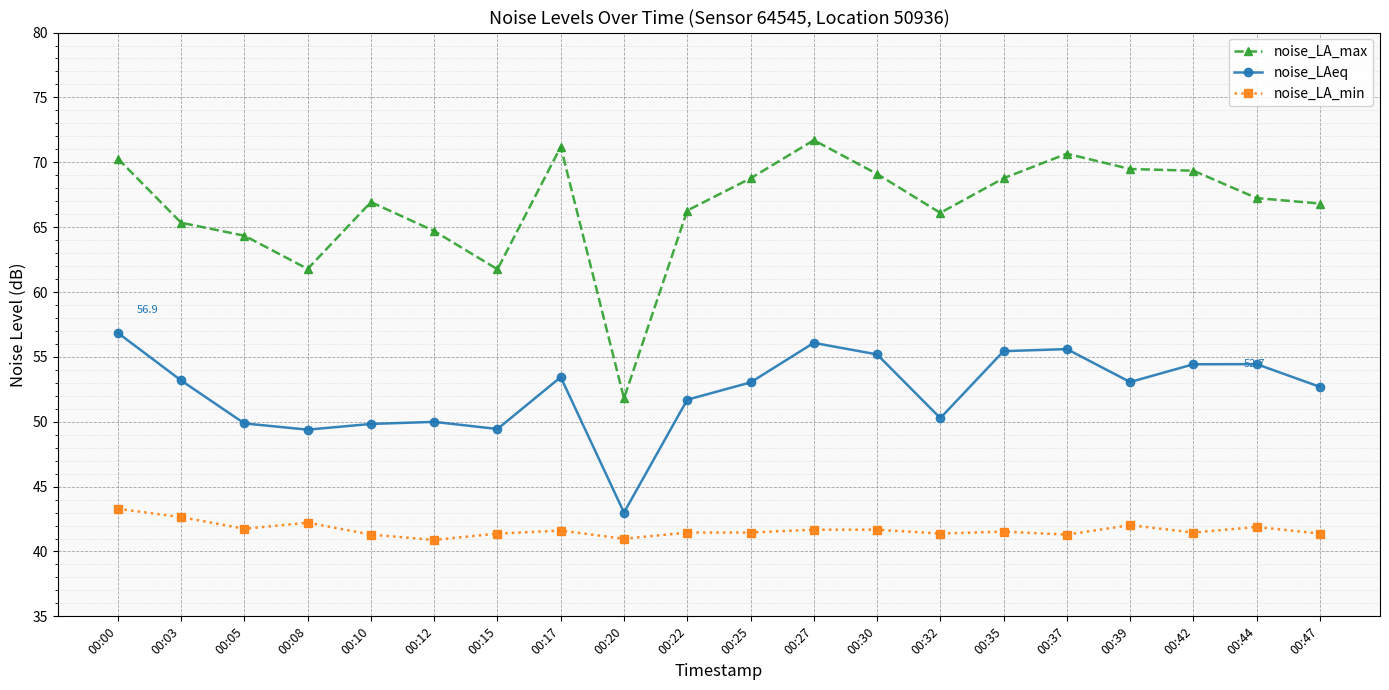

True or false: noise_LA_max and noise_LA_min intersect in this chart.

False